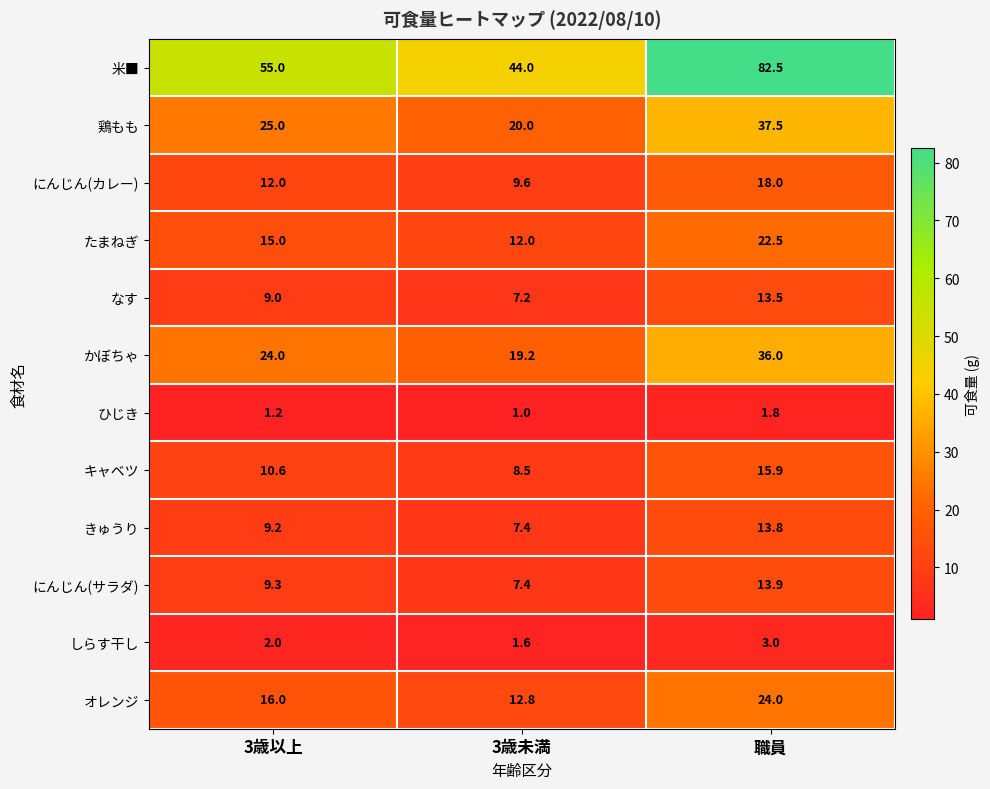

How many data points in オレンジ are less than 16?

1